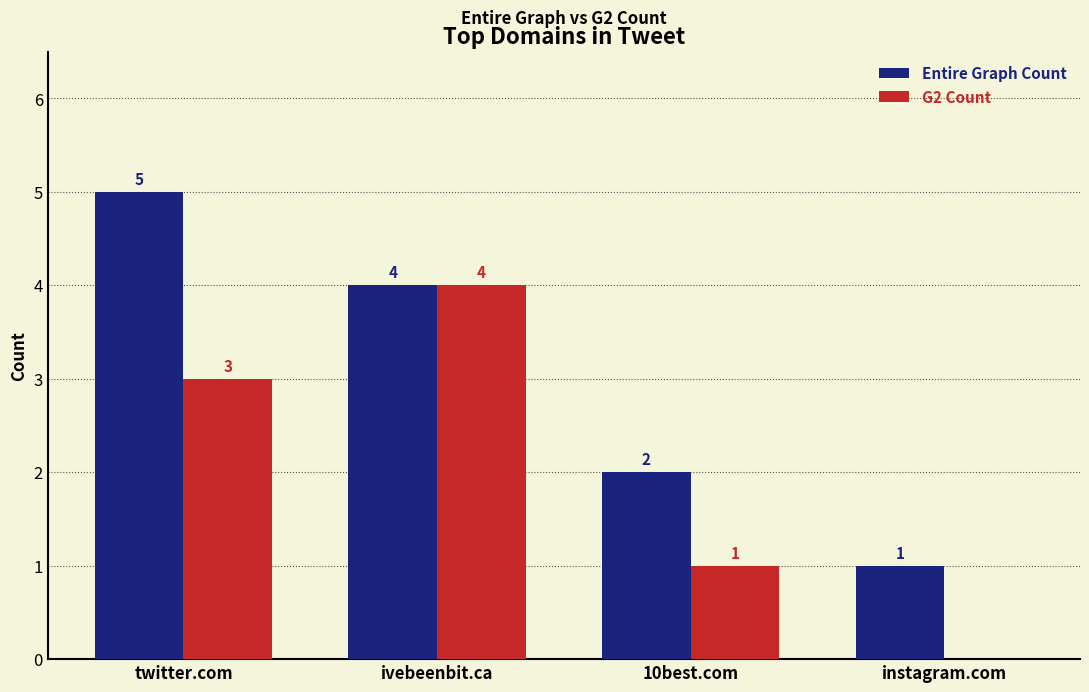

True or false: Entire Graph Count has a value of 1 at instagram.com.

True